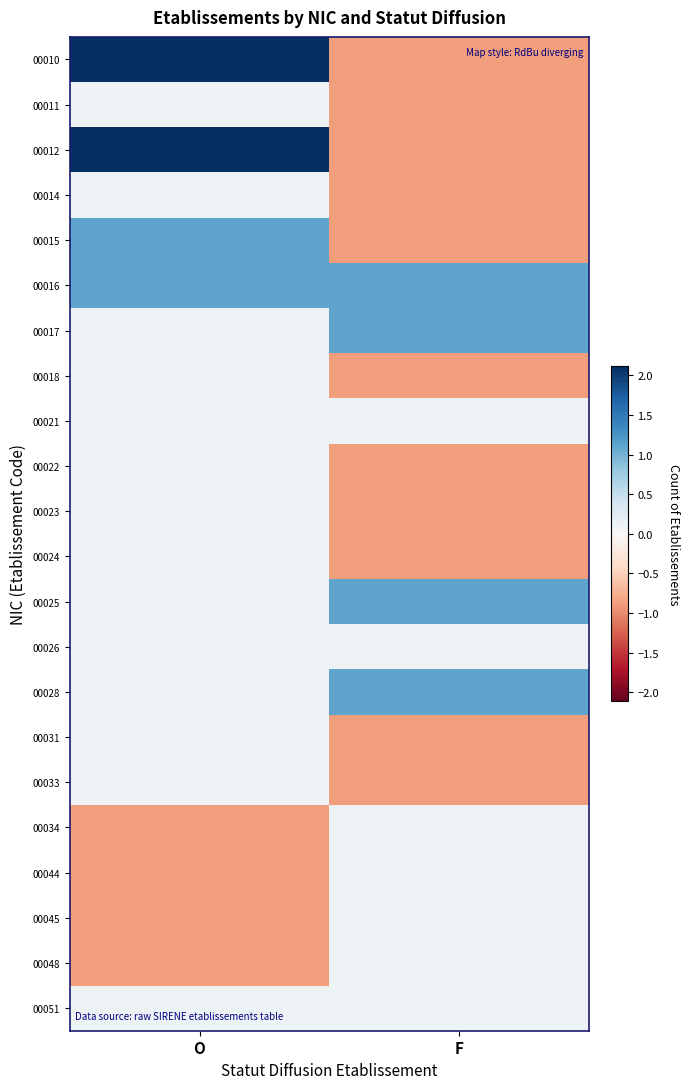

Reading right to left, list all the values displayed in this chart.

00010: F=-0.9	O=2.1
00011: F=-0.9	O=0.1
00012: F=-0.9	O=2.1
00014: F=-0.9	O=0.1
00015: F=-0.9	O=1.1
00016: F=1.1	O=1.1
00017: F=1.1	O=0.1
00018: F=-0.9	O=0.1
00021: F=0.1	O=0.1
00022: F=-0.9	O=0.1
00023: F=-0.9	O=0.1
00024: F=-0.9	O=0.1
00025: F=1.1	O=0.1
00026: F=0.1	O=0.1
00028: F=1.1	O=0.1
00031: F=-0.9	O=0.1
00033: F=-0.9	O=0.1
00034: F=0.1	O=-0.9
00044: F=0.1	O=-0.9
00045: F=0.1	O=-0.9
00048: F=0.1	O=-0.9
00051: F=0.1	O=0.1